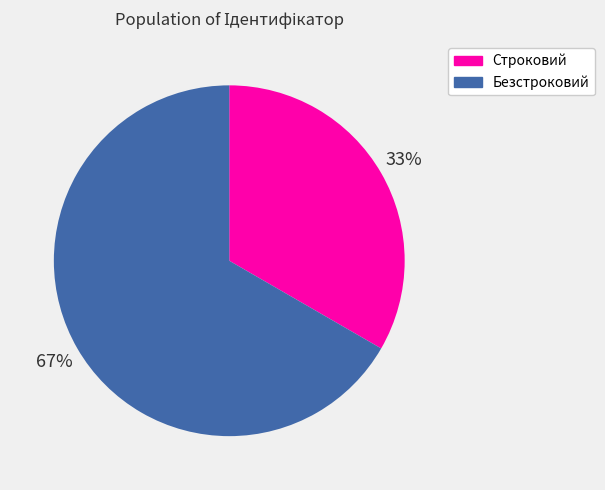

Which slice is the largest?

Безстроковий